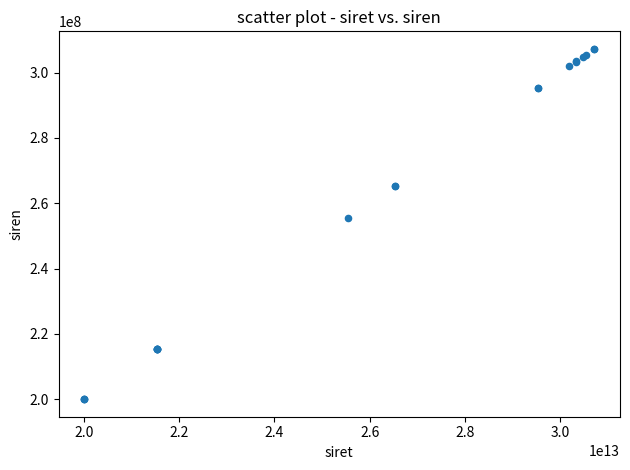

What Y value in the scatter plot is closest to 253624052?

255400780